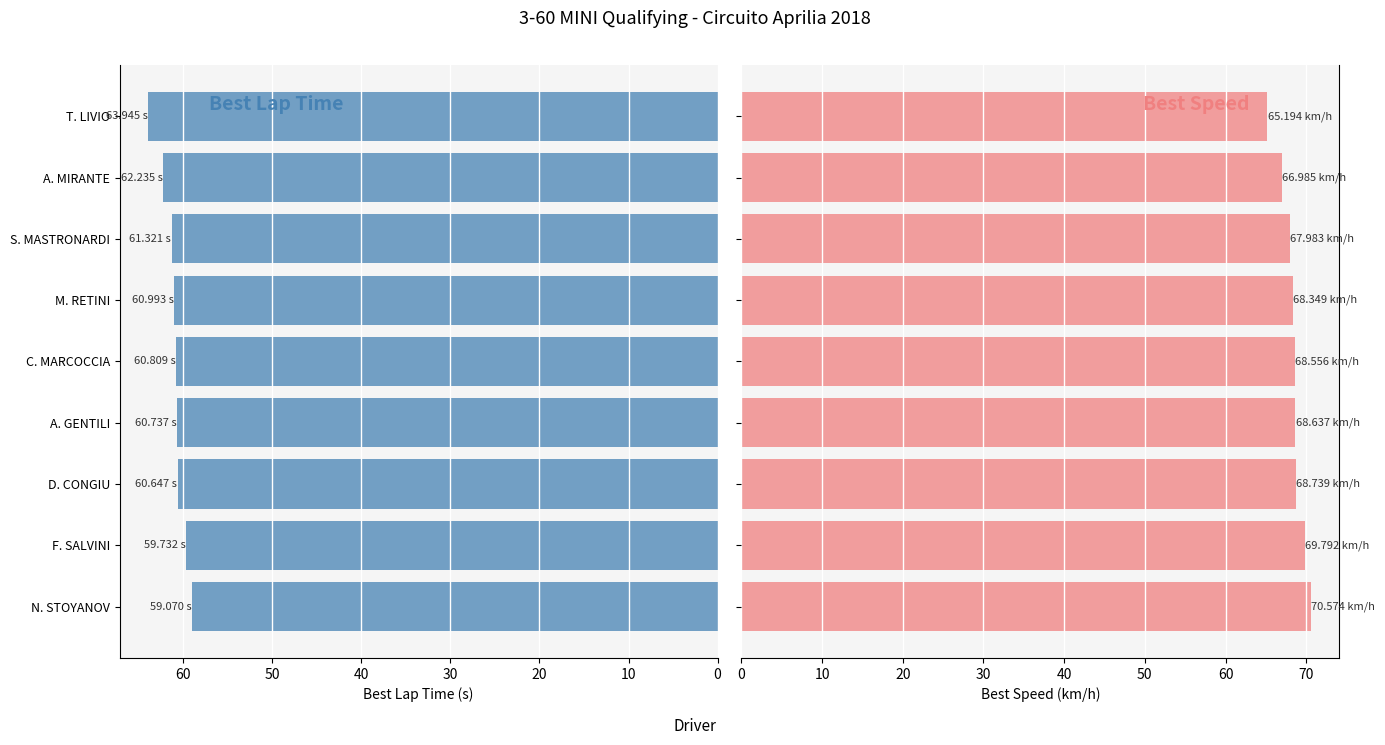

Which series changed the most between D. CONGIU and C. MARCOCCIA?

Best Speed